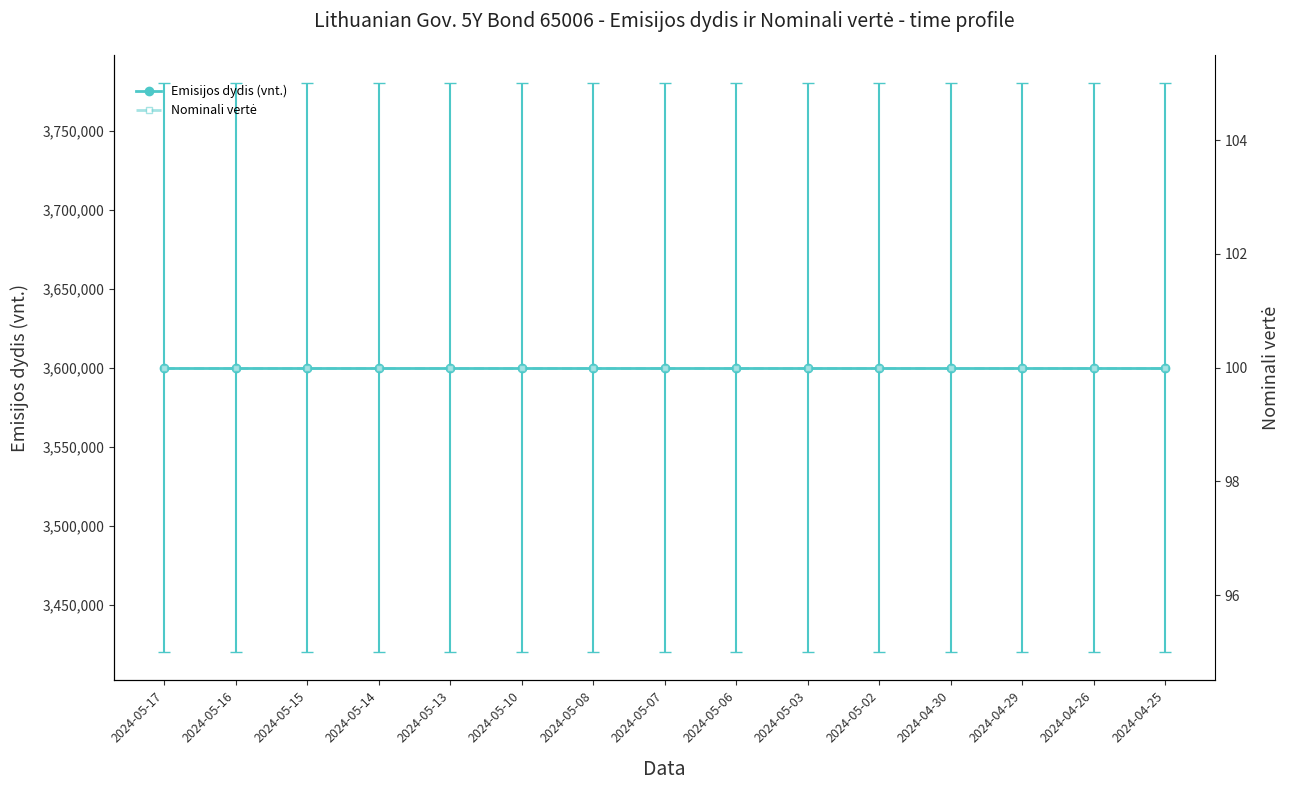

Is this an area chart (filled region under the line)?

No